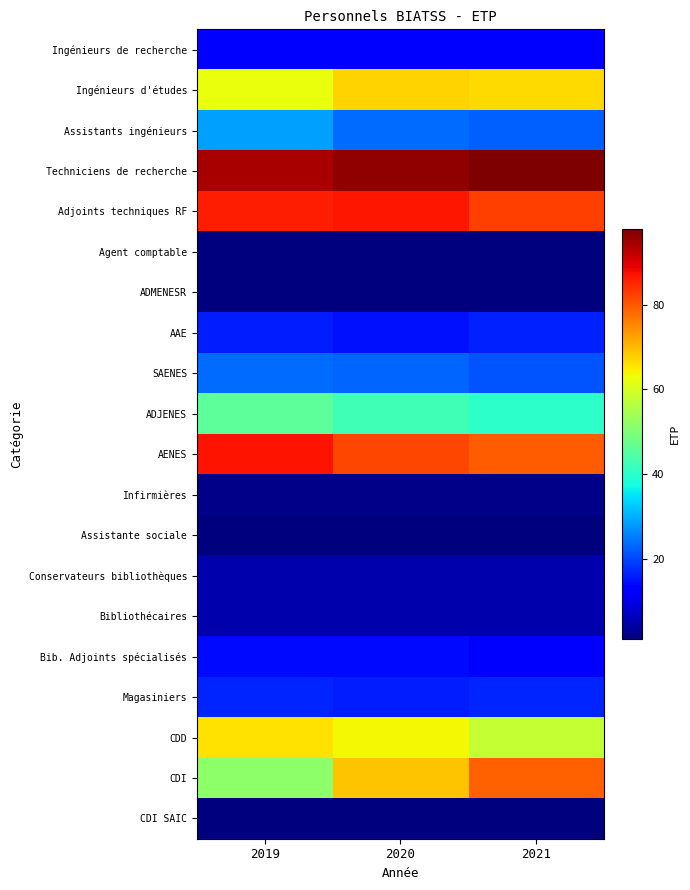

Reading left to right, what are all the values shown in this chart?

Ingénieurs de recherche: 2019=11.7	2020=11.7	2021=12.6
Ingénieurs d'études: 2019=62.5	2020=67.5	2021=66.5
Assistants ingénieurs: 2019=28.4	2020=23.4	2021=22.3
Techniciens de recherche: 2019=94.4	2020=96.2	2021=97.9
Adjoints techniques RF: 2019=85.9	2020=86.7	2021=82.7
Agent comptable: 2019=1.0	2020=1.0	2021=1.0
ADMENESR: 2019=1.0	2020=1.0	2021=1.0
AAE: 2019=15.9	2020=15.0	2021=16.5
SAENES: 2019=23.4	2020=22.6	2021=21.1
ADJENES: 2019=45.9	2020=42.3	2021=40.0
AENES: 2019=87.2	2020=81.9	2021=79.6
Infirmières: 2019=1.8	2020=2.0	2021=2.0
Assistante sociale: 2019=1.0	2020=1.0	2021=1.0
Conservateurs bibliothèques: 2019=5.0	2020=5.0	2021=5.0
Bibliothécaires: 2019=5.0	2020=5.0	2021=5.0
Bib. Adjoints spécialisés: 2019=14.2	2020=14.2	2021=13.2
Magasiniers: 2019=16.6	2020=15.8	2021=16.6
CDD: 2019=66.1	2020=63.6	2021=57.8
CDI: 2019=51.5	2020=68.9	2021=79.2
CDI SAIC: 2019=1.0	2020=1.0	2021=1.0